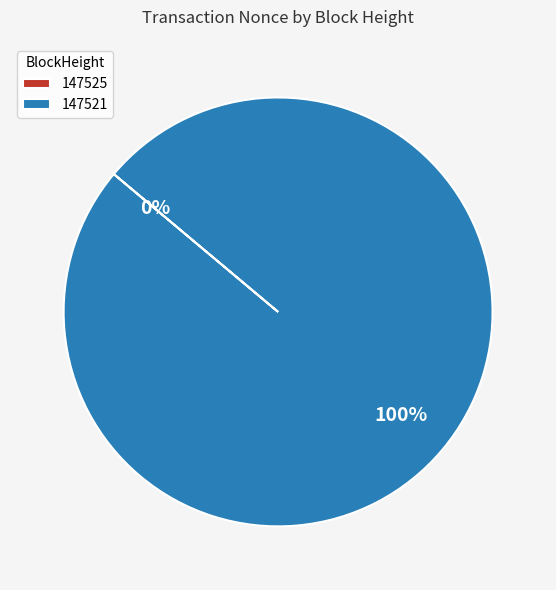

How many segments does this pie chart have?

2